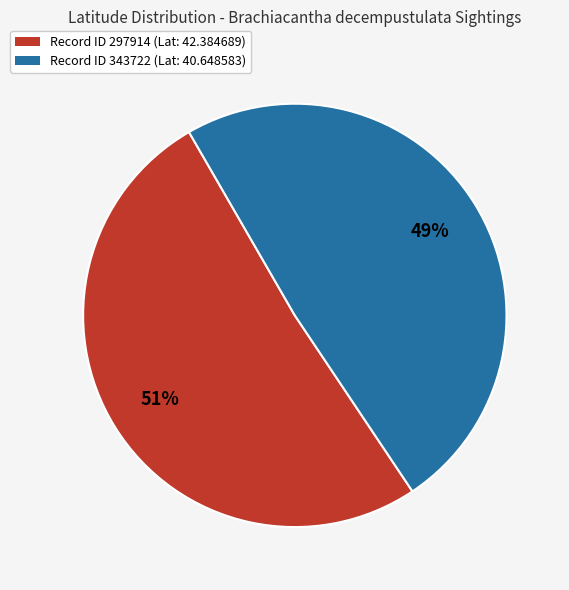

Does any single category account for the majority?

Yes